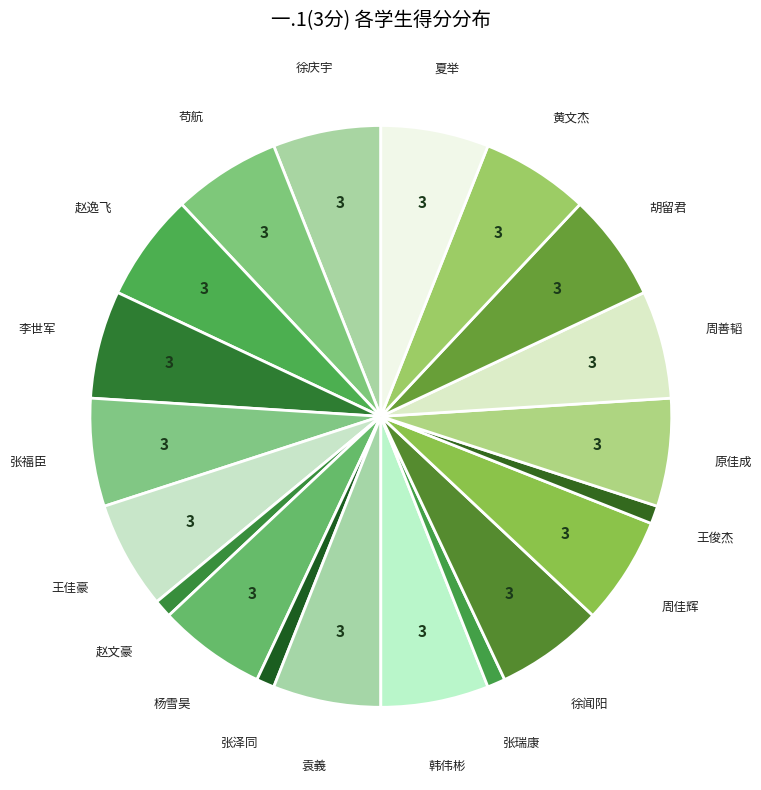

How many slices are in this pie chart?

20